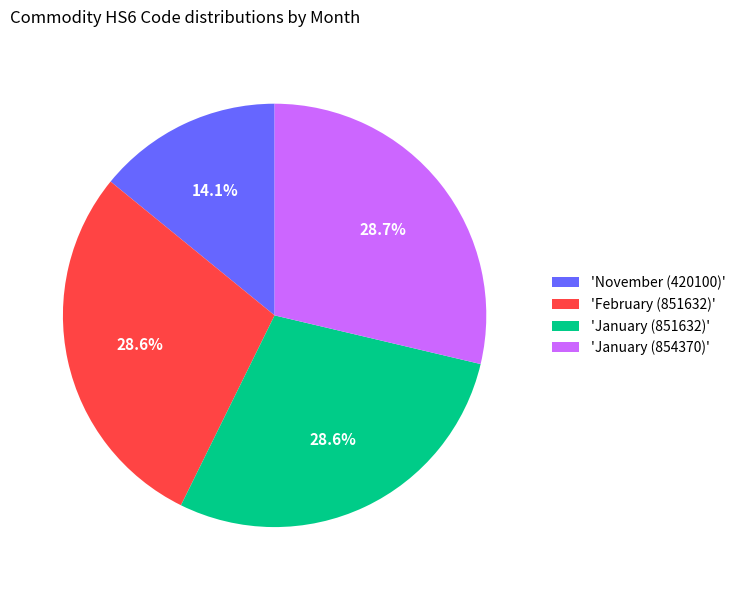

What percentage is NOT represented by 'January (854370)'?

71.3%